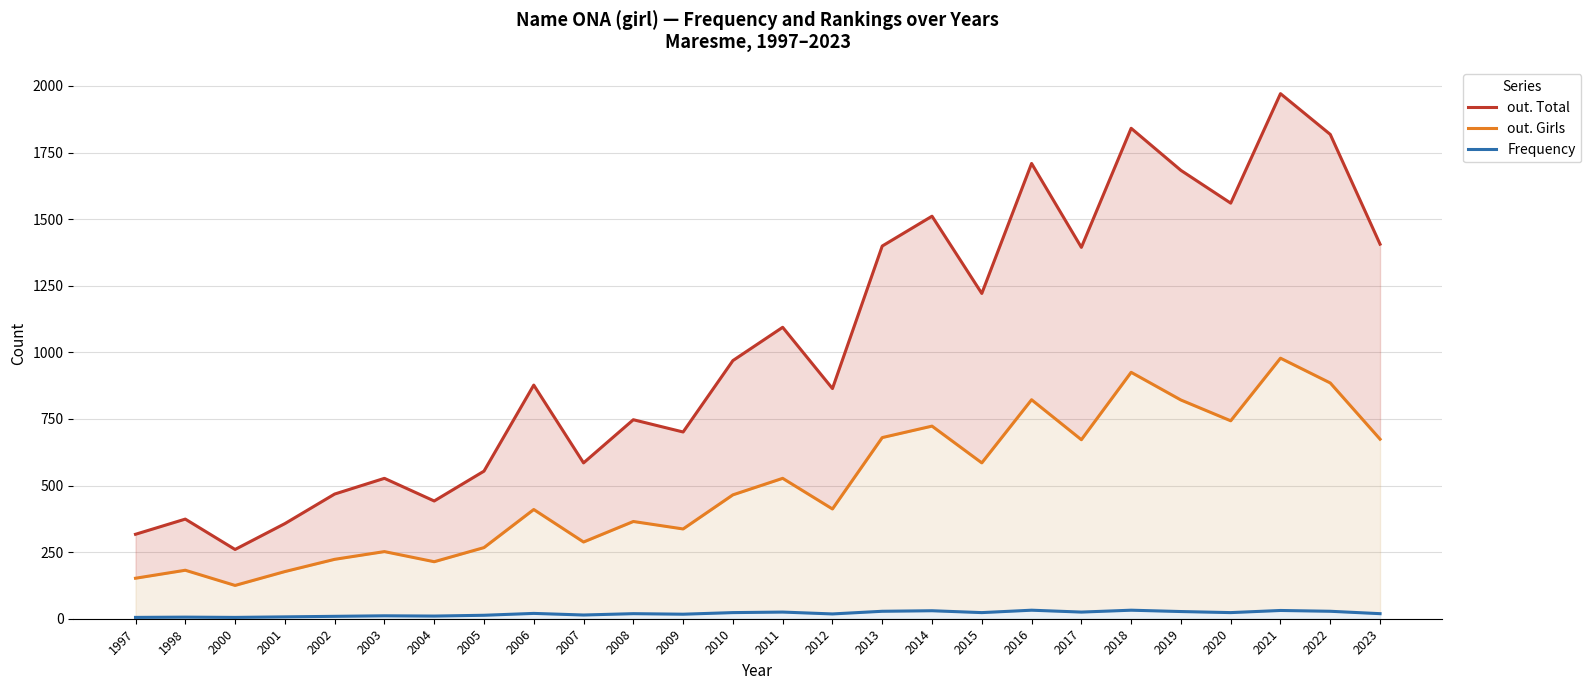

What is the difference between the highest and lowest values at 1997?

312